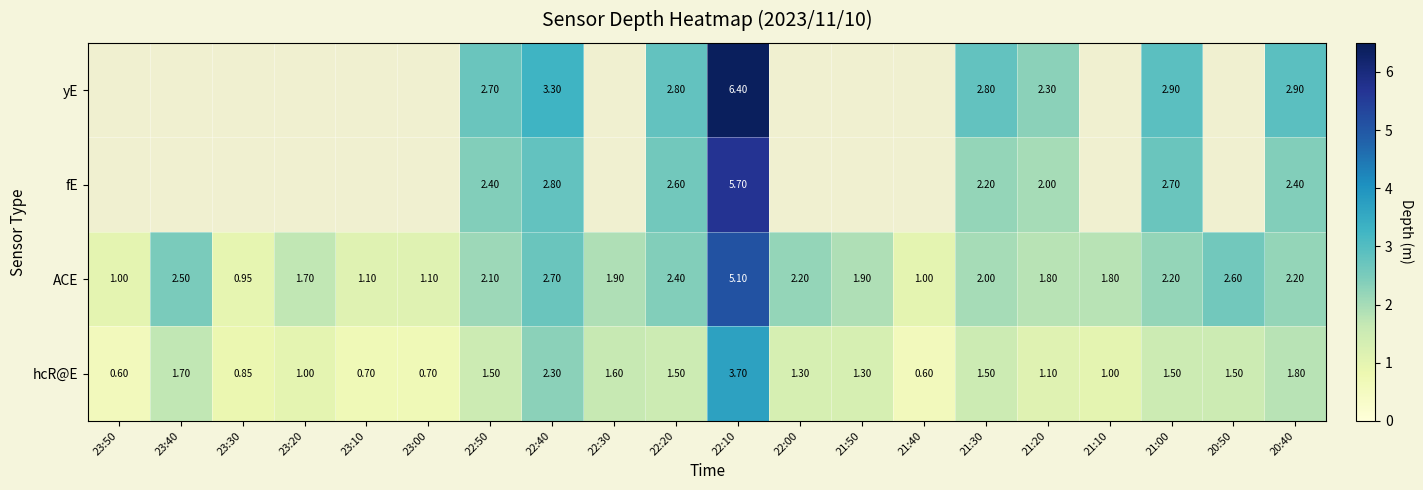

At how many categories does at least one series exceed 1?

17